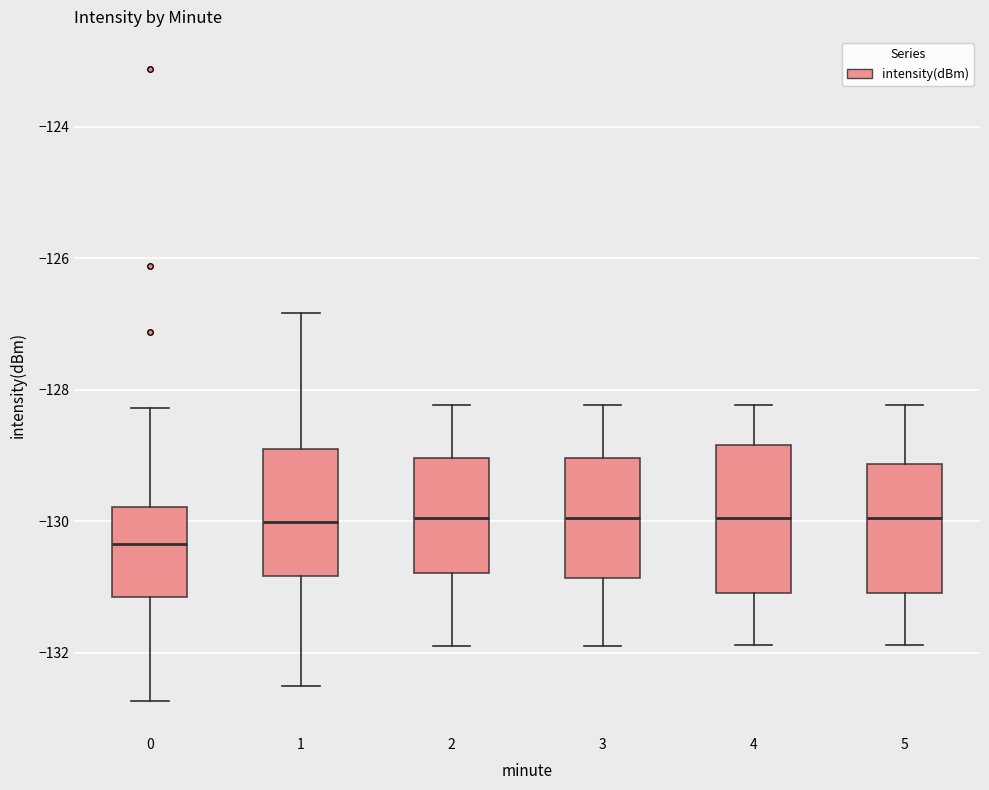

Where does the median line of the box at x = 0 sit on the y-axis? The values are not printed on the chart, so give them approximately, as read against the axis.

-130.4